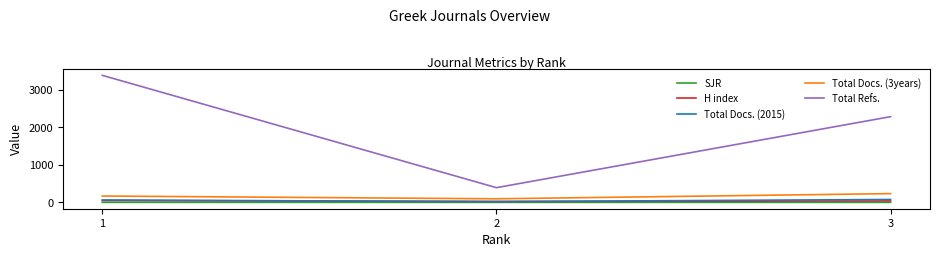

Which series has the largest range (max minus min)?

Total Refs.